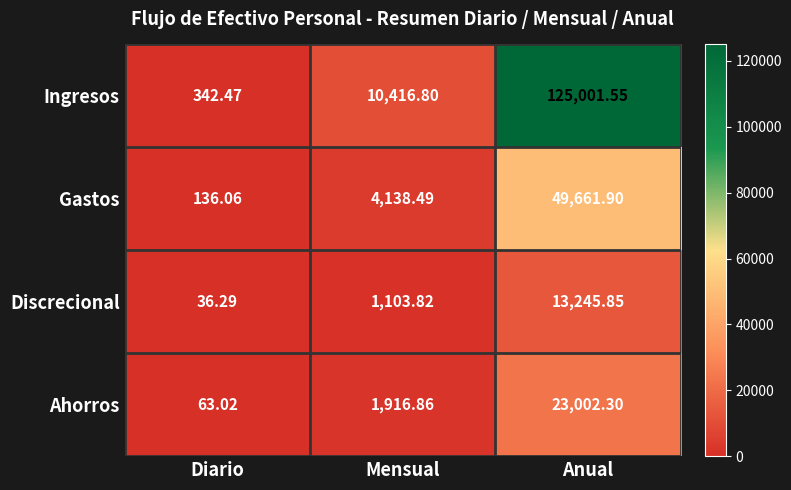

What is the total value across all series at Anual?

210911.6